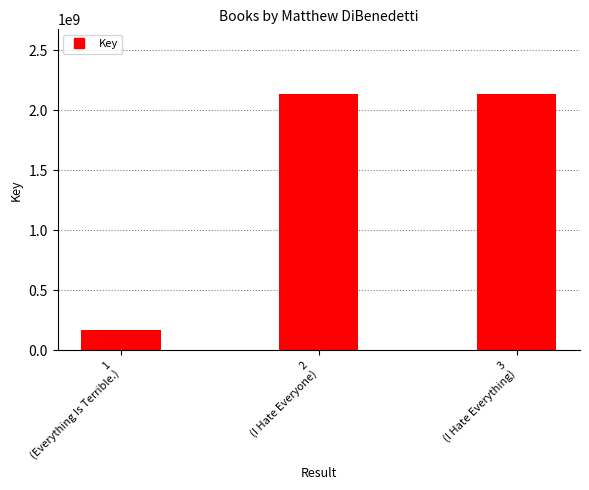

What is the change in value from 1
(Everything Is Terrible.) to 3
(I Hate Everything)?

+1966654967